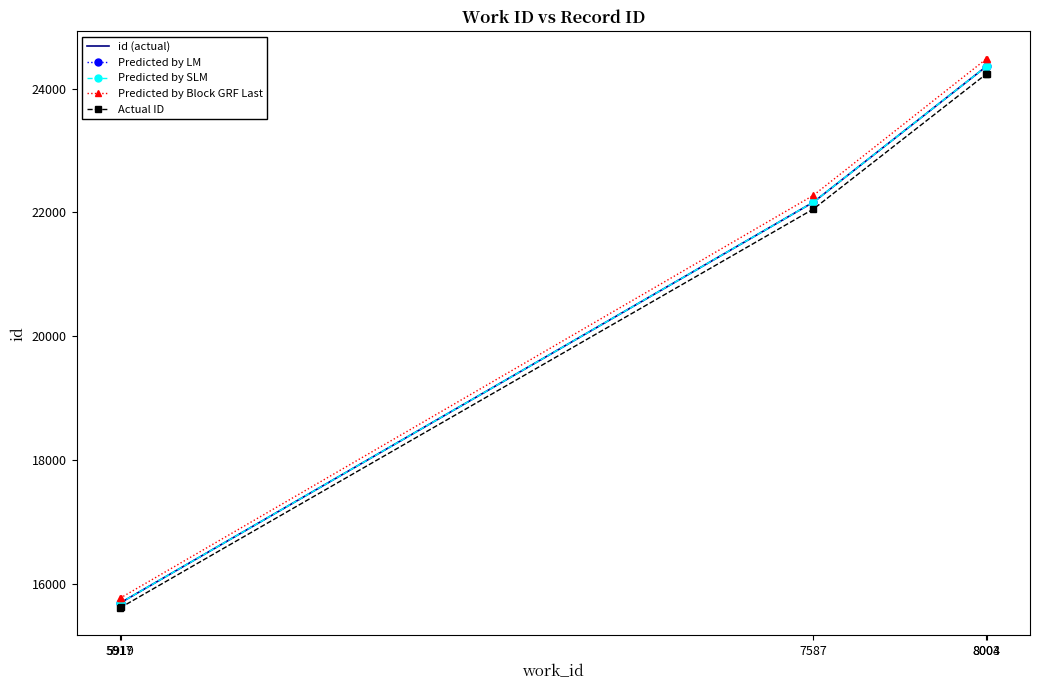

Reading right to left, what are all the values shown in this chart?

id (actual): 24360.0	24359.0	22167.0	15694.0	15687.0
Predicted by LM: 24360.0	24359.0	22167.0	15694.0	15687.0
Predicted by SLM: 24360.0	24359.0	22167.0	15694.0	15687.0
Predicted by Block GRF Last: 24481.8	24480.8	22277.8	15772.5	15765.4
Actual ID: 24238.2	24237.2	22056.2	15615.5	15608.6